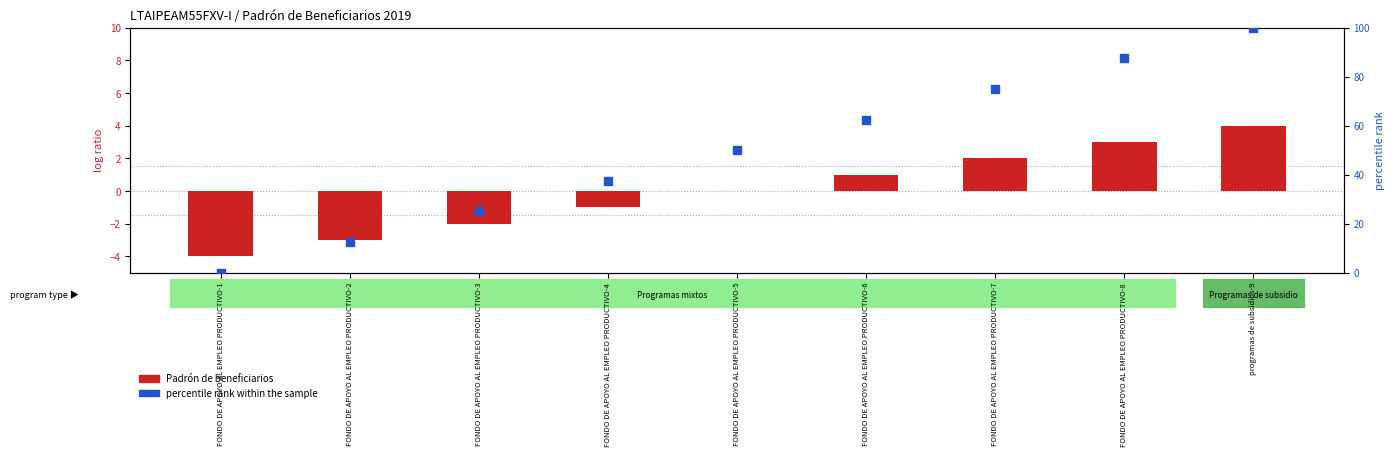

What is the ratio of the value at programas de subsidios-9 to the value at FONDO DE APOYO AL EMPLEO PRODUCTIVO-2?

8.0